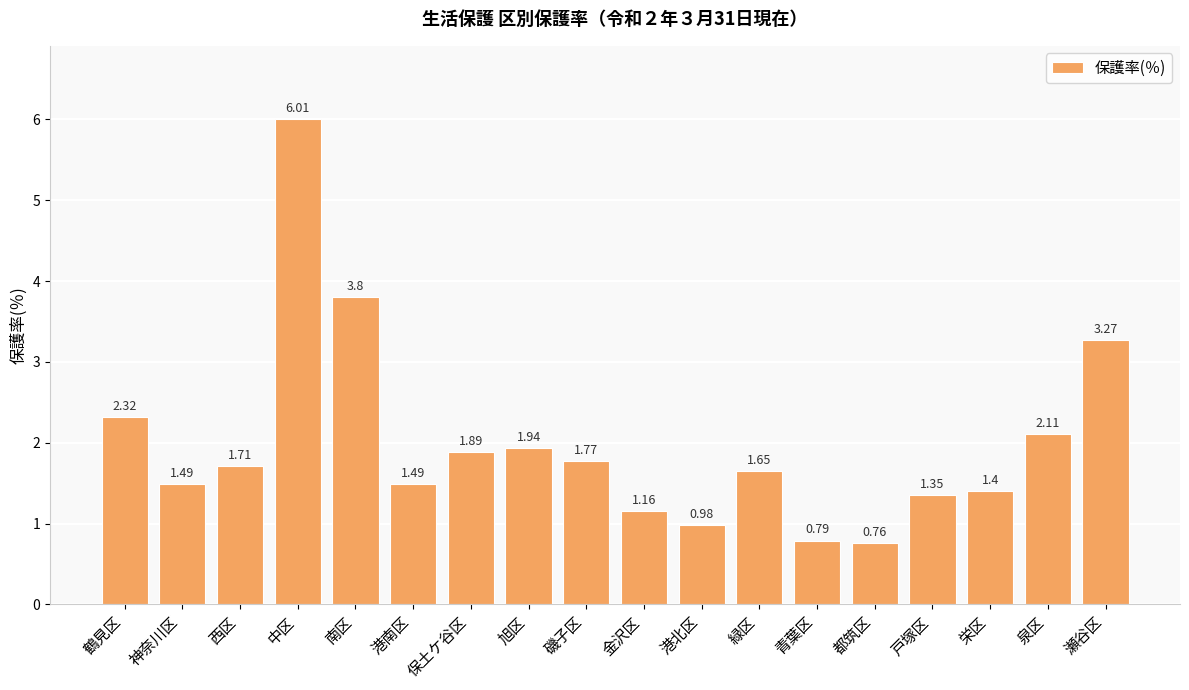

Which category has the lowest value across all series?

都筑区